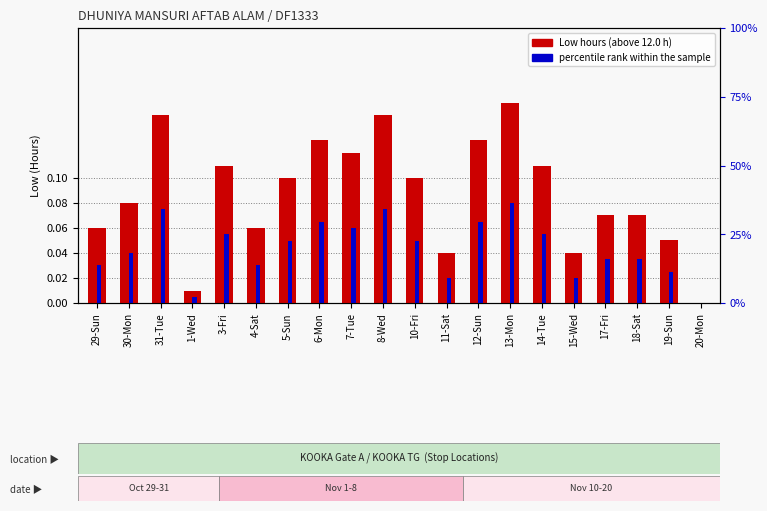

What position from the right is 31-Tue?

18